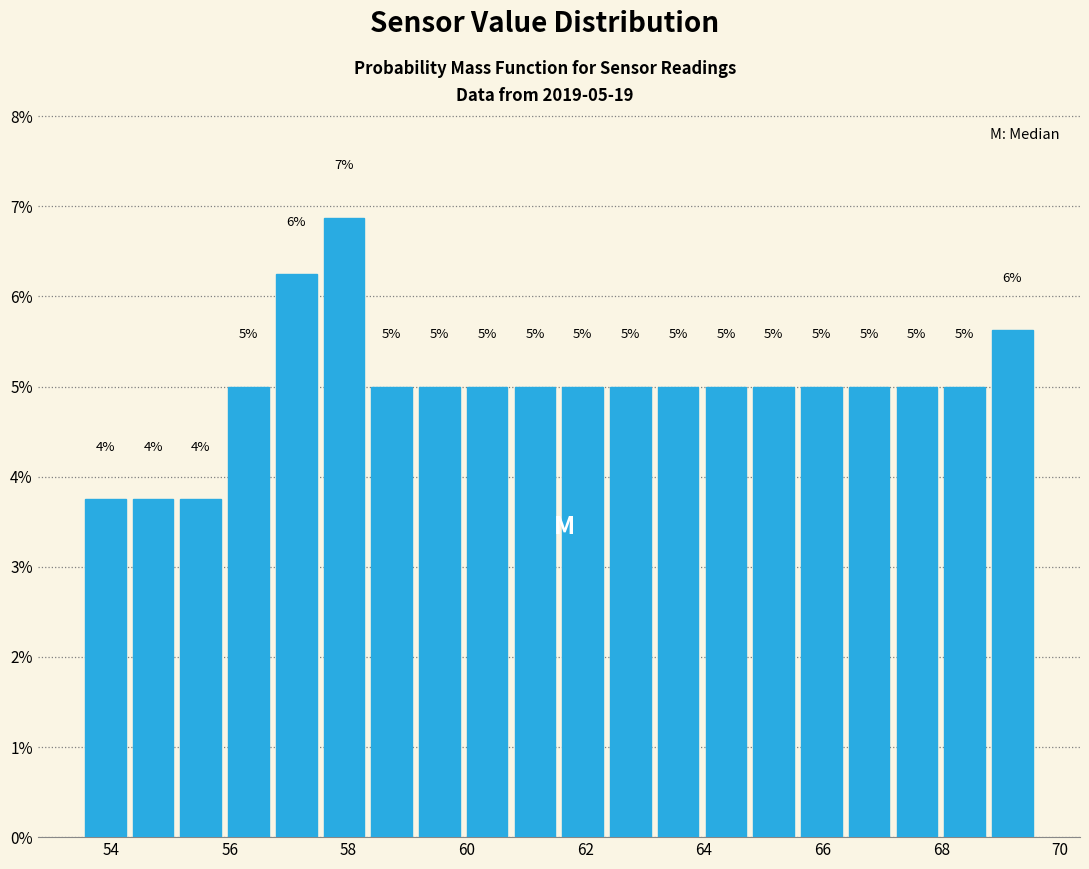

Which range on the x-axis has the tallest bar?

57.6 to 58.4